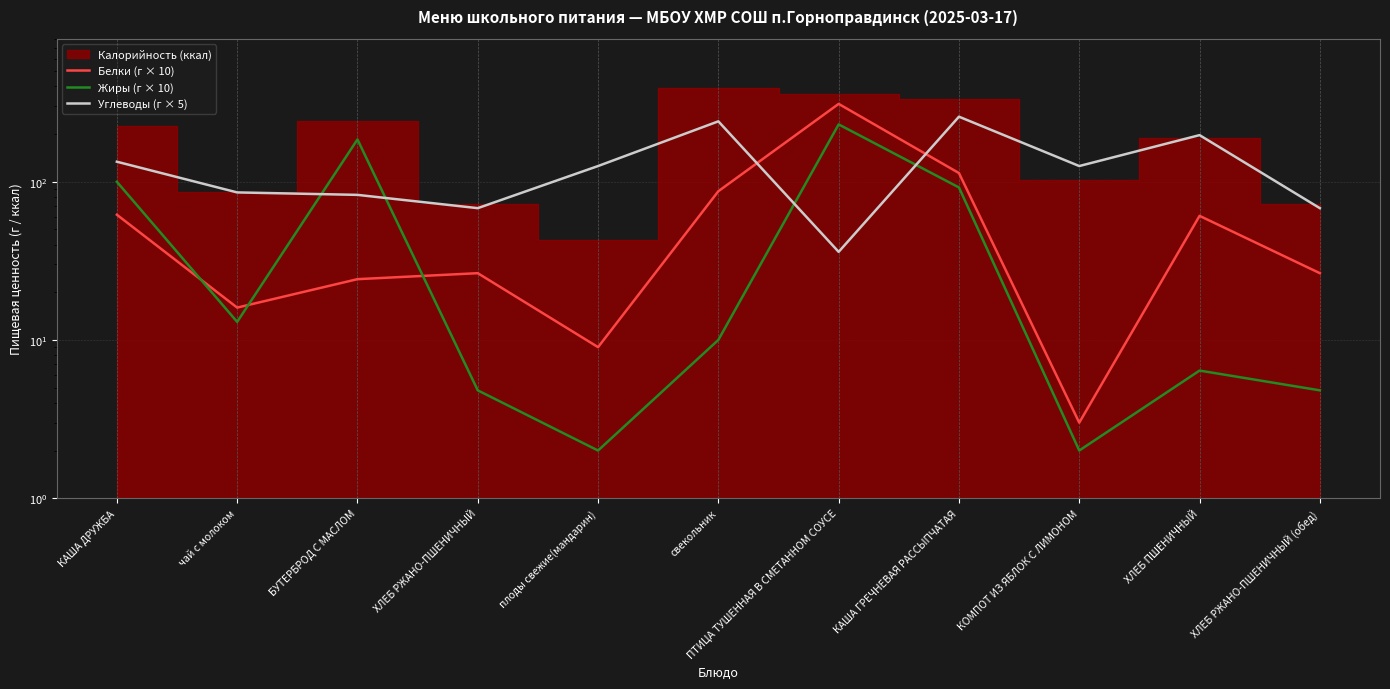

How many lines are shown in the chart?

3